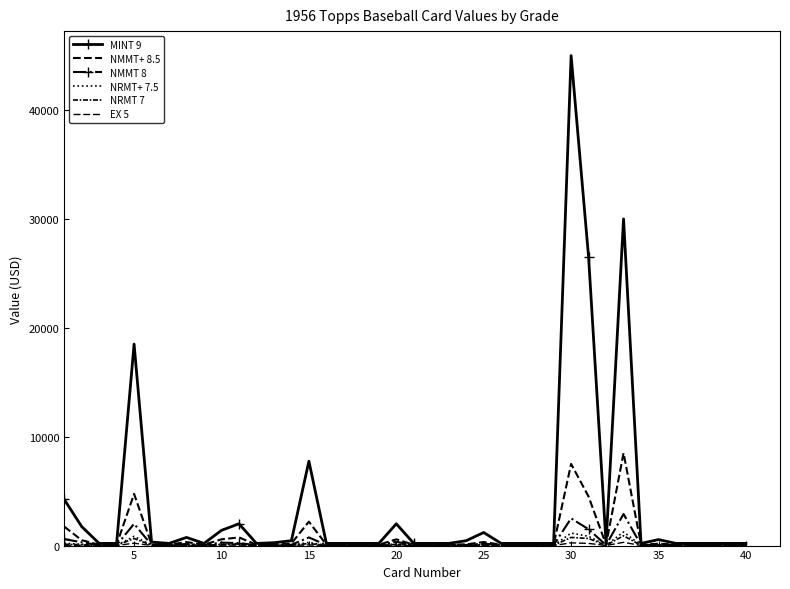

How many data points in NRMT 7 are above 22?

17